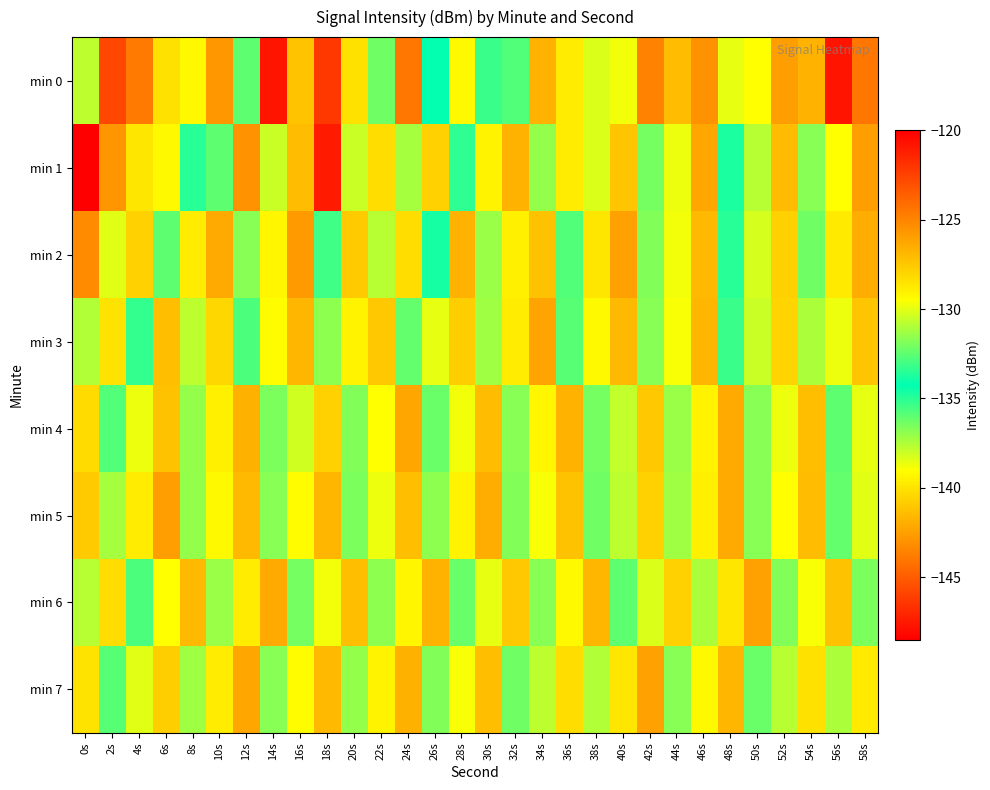

List the series in order of their peak value, lowest first.

min 4, min 3, min 6, min 7, min 5, min 2, min 1, min 0